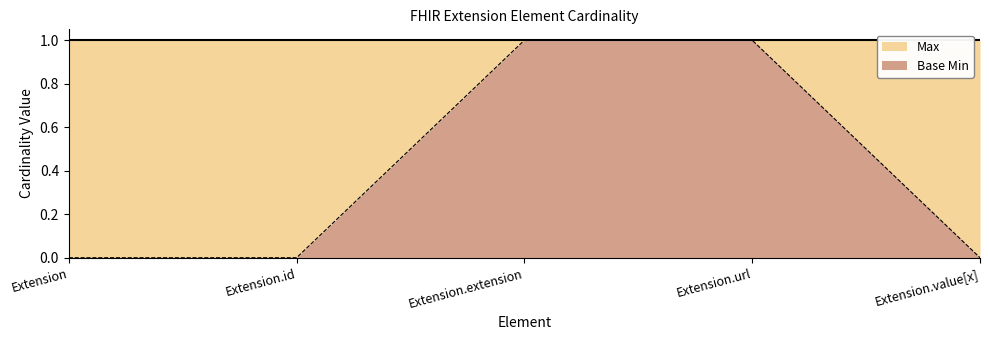

True or false: there are more than 2 points higher than both neighbors.

False